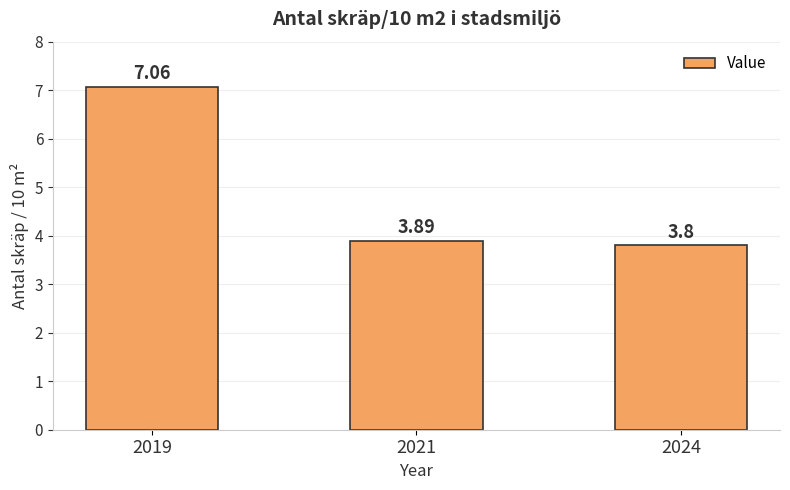

What is the sum of all values?

14.8